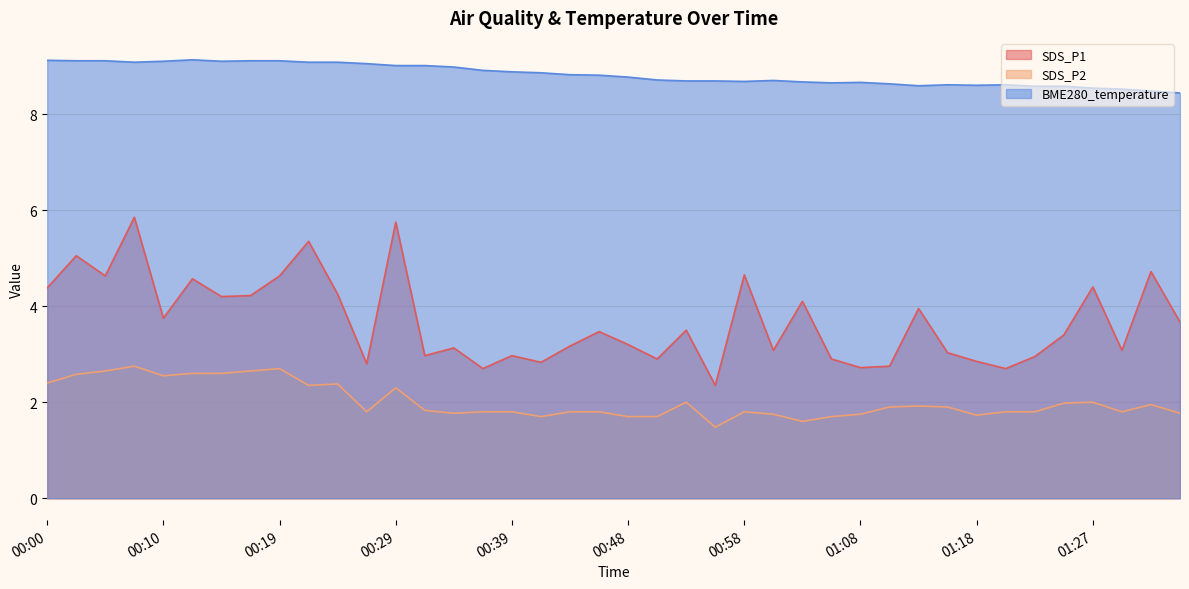

The value of SDS_P2 at 00:14 is 2.6. True or false?

True